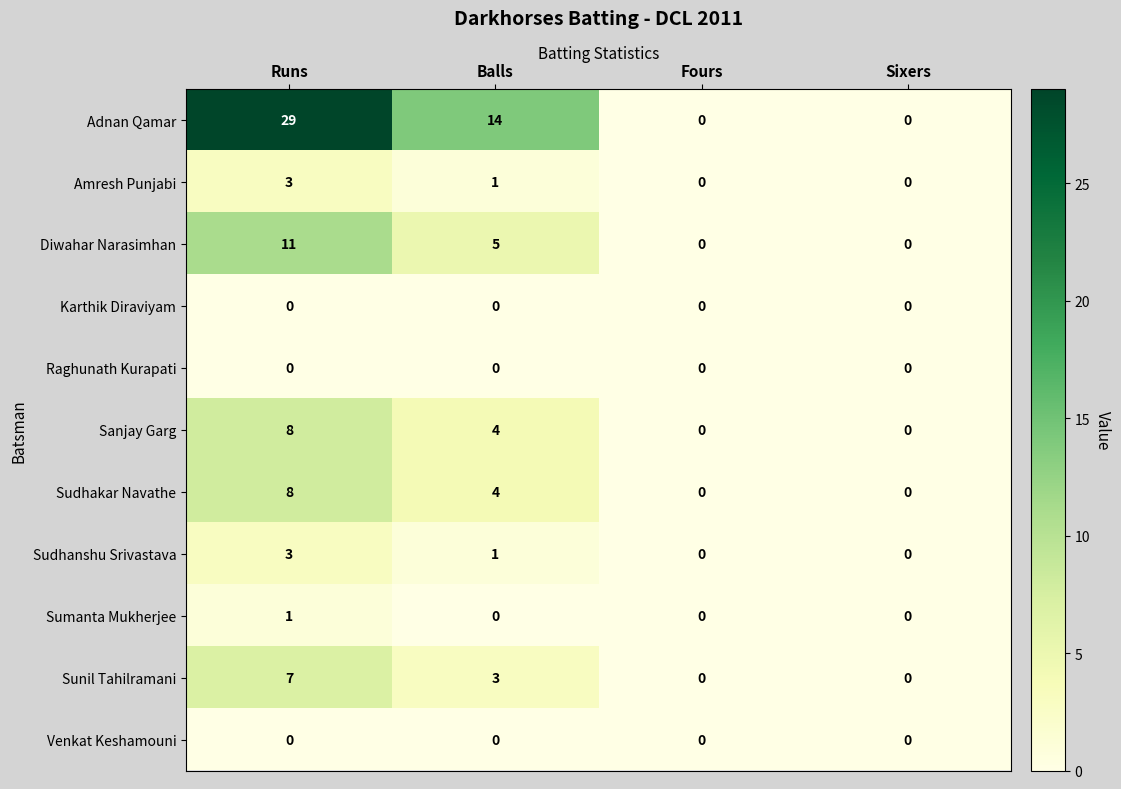

Where is Sunil Tahilramani nearest to the value 3?

Balls